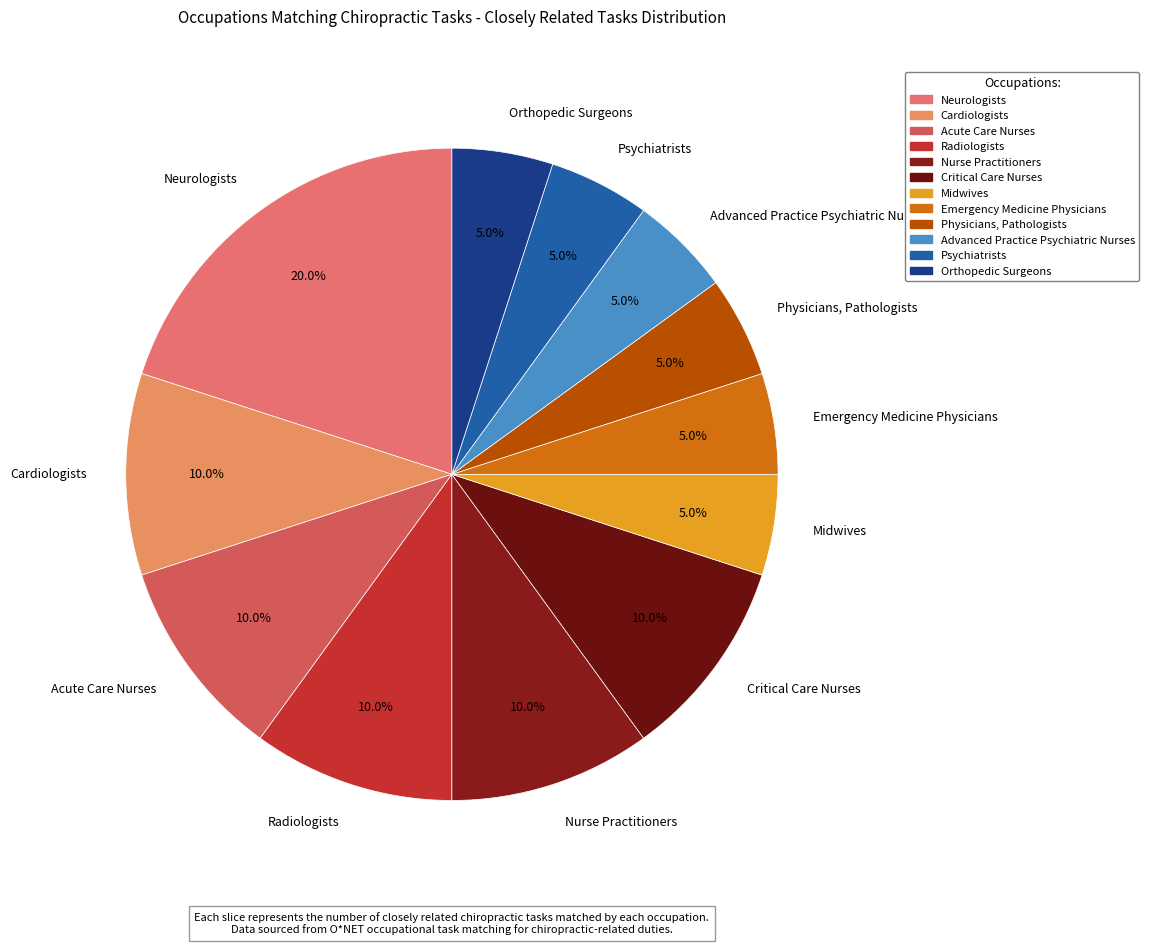

Which slice is the largest?

Neurologists